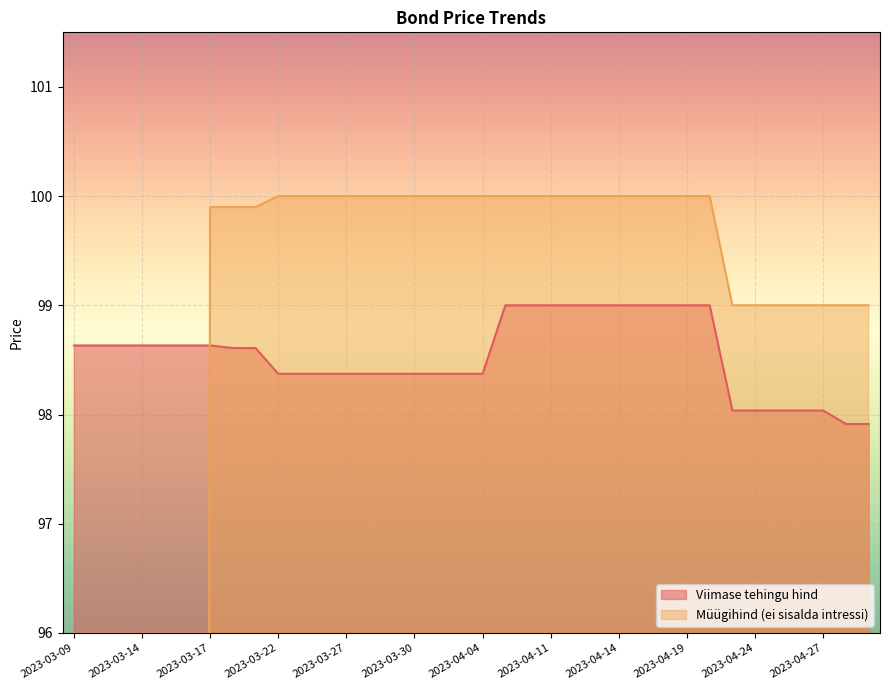

What is the label of the 21st point from the right?

2023-03-30